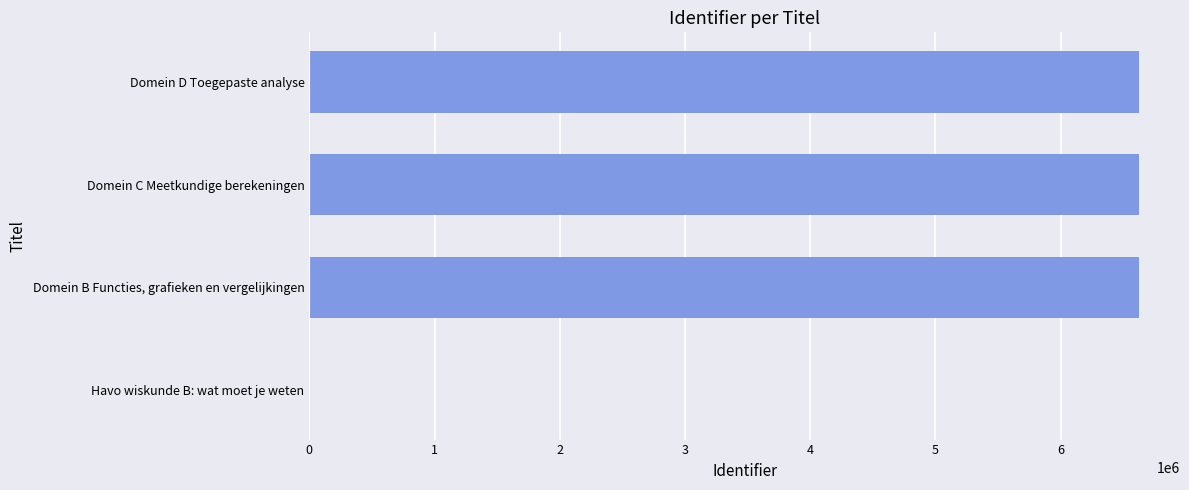

Count the number of data series in this chart.

1